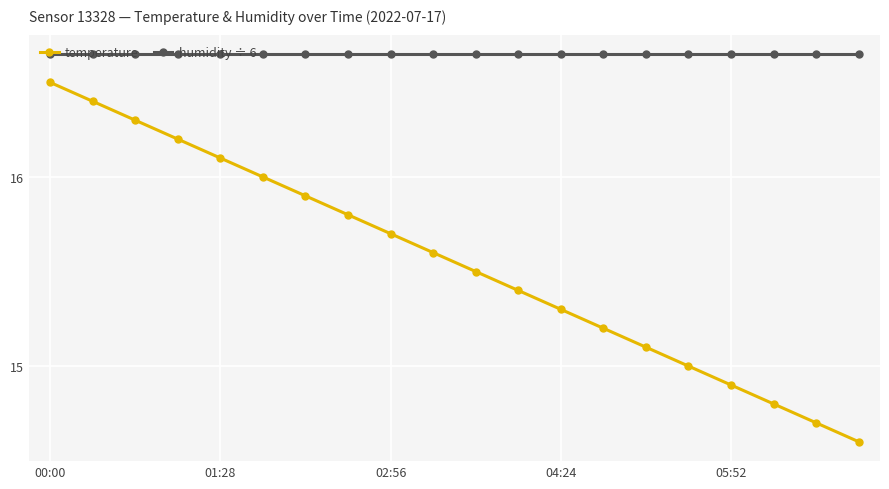

Rank the series by their maximum value, from lowest to highest.

temperature, humidity ÷ 6